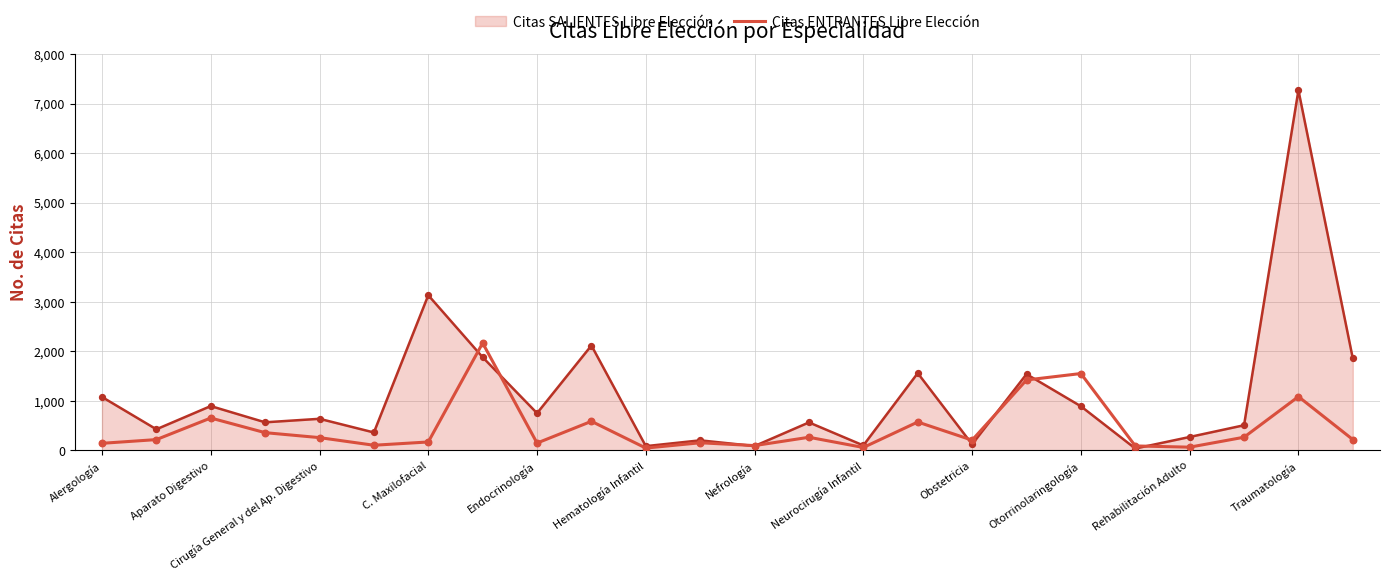

Rank the series by their average value, from highest to lowest.

Citas SALIENTES Libre Elección, Citas ENTRANTES Libre Elección